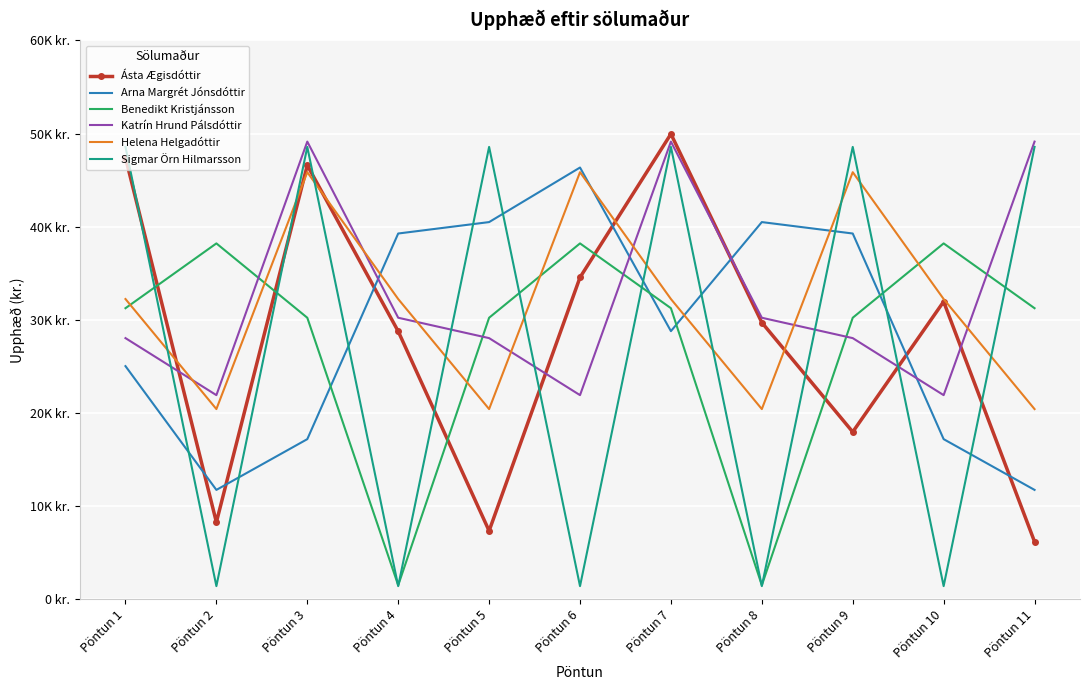

In Arna Margrét Jónsdóttir, how many points are higher than both neighbors (excluding endpoints)?

2